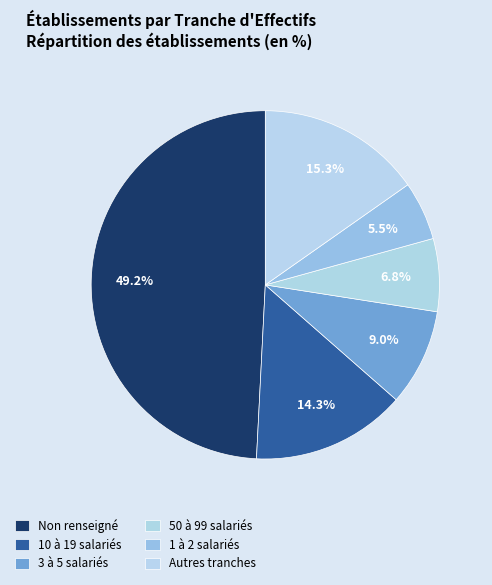

How many slices are in this pie chart?

6